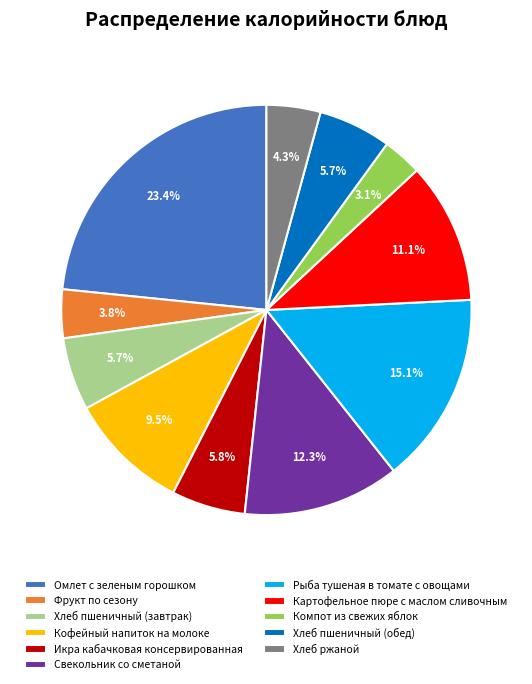

Which slice is the smallest?

Компот из свежих яблок